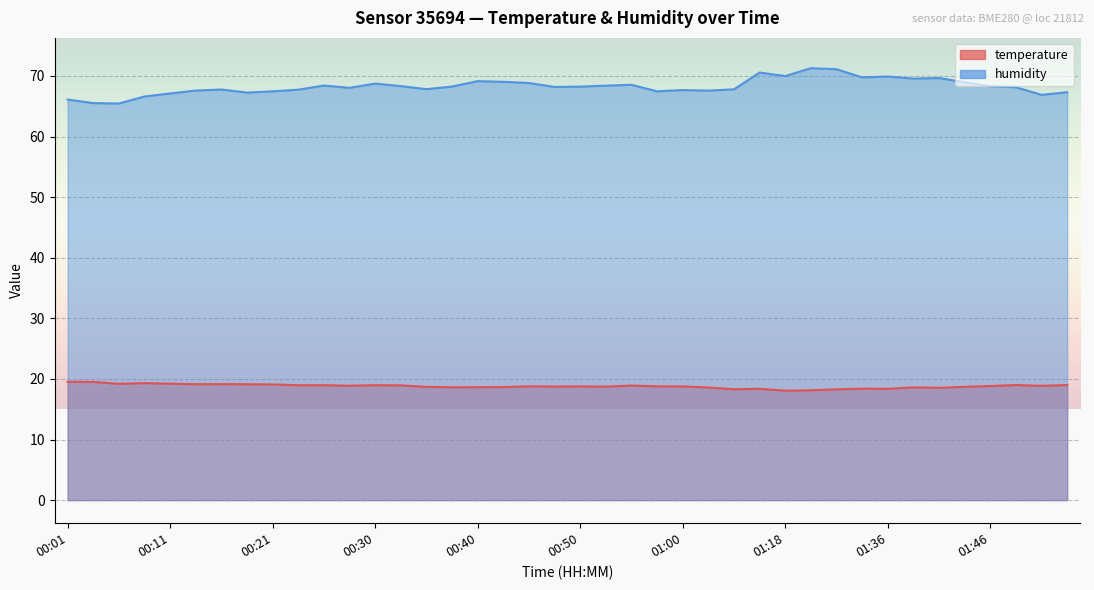

Rank the categories by humidity value from lowest to highest.

00:06, 00:04, 00:01, 00:09, 01:51, 00:11, 00:18, 01:54, 00:21, 00:58, 01:03, 00:13, 01:00, 00:23, 00:16, 01:05, 00:35, 00:28, 01:49, 00:48, 00:50, 00:38, 01:46, 00:33, 00:53, 00:26, 00:55, 00:30, 00:45, 01:44, 00:43, 00:40, 01:38, 01:41, 01:33, 01:36, 01:18, 01:16, 01:31, 01:28